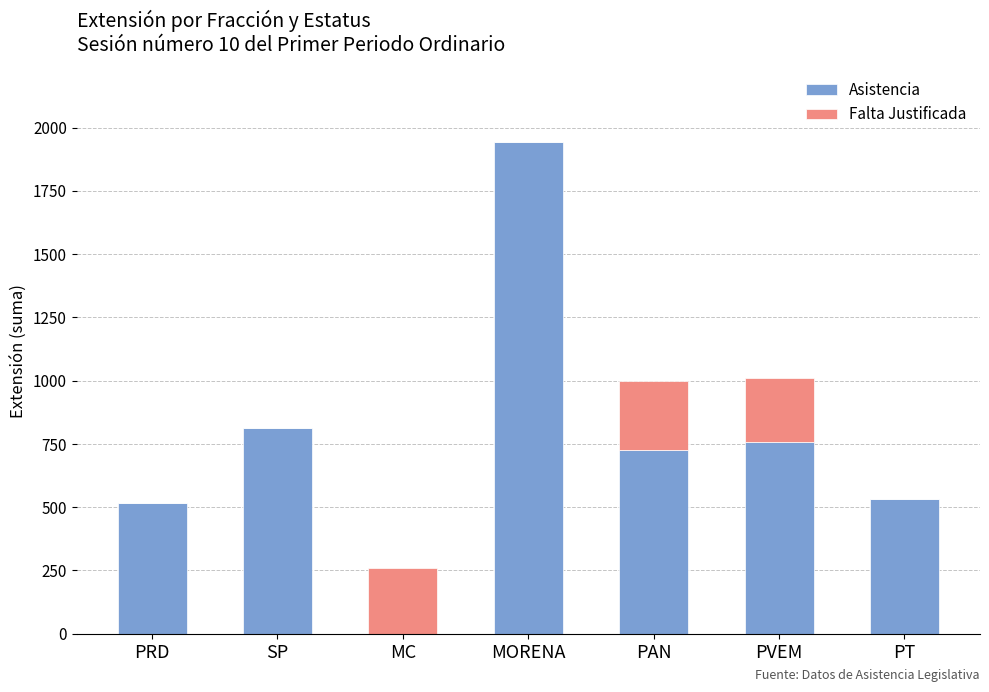

The value of Asistencia at PVEM is 757. True or false?

True